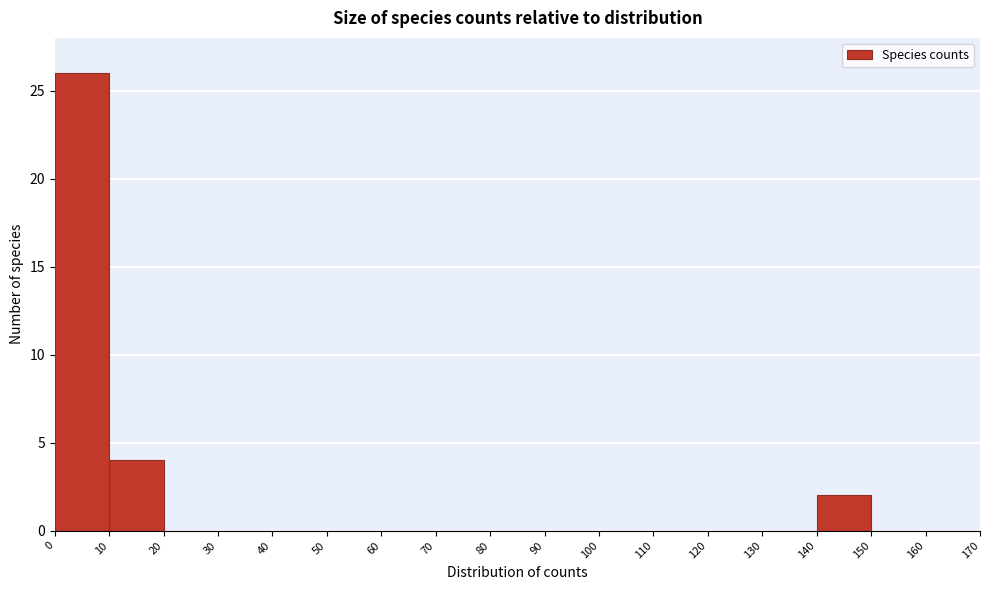

Over which range of the x-axis is the bar tallest?

0 to 10